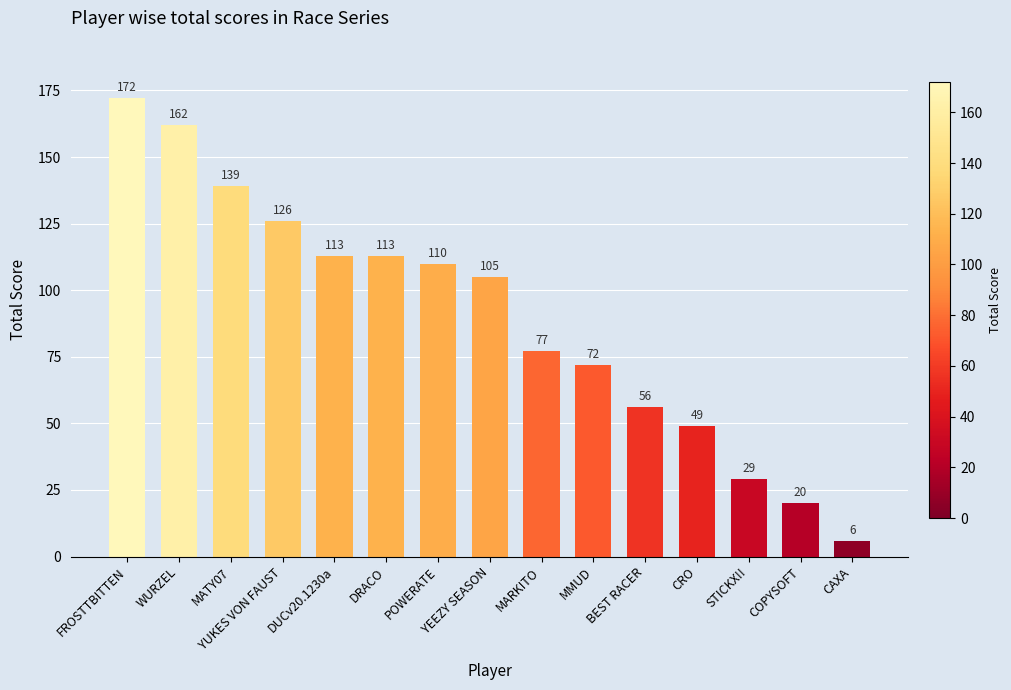

What is the change in value from CRO to COPYSOFT?

-29